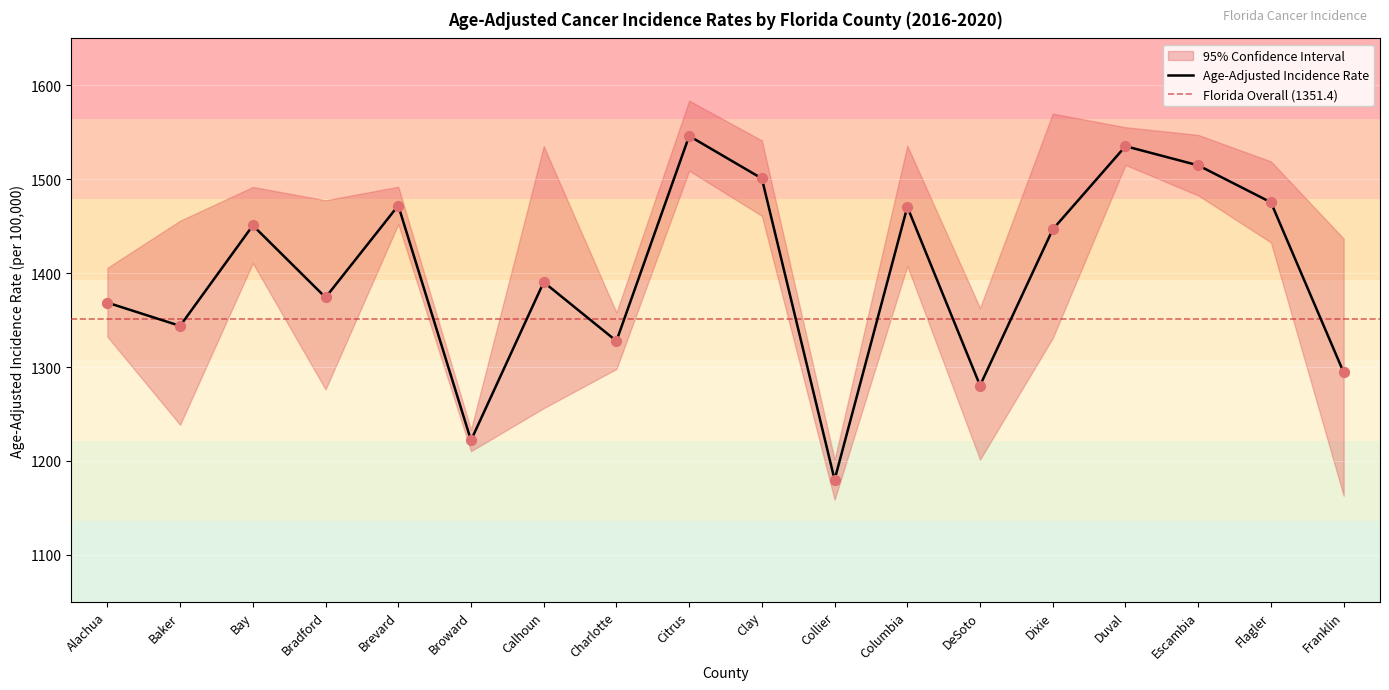

Which series has the largest total across all categories?

Upper 95% CI